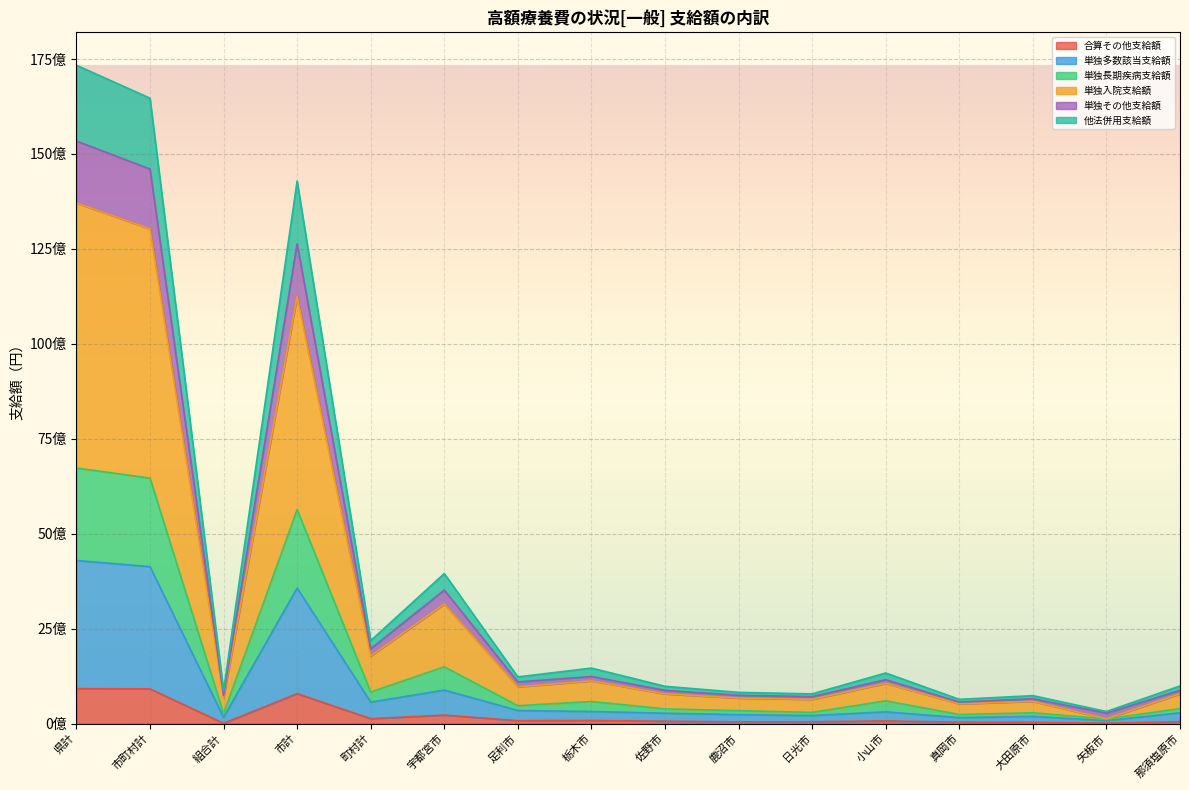

What are all the series names shown in the legend?

合算その他支給額, 単独多数該当支給額, 単独長期疾病支給額, 単独入院支給額, 単独その他支給額, 他法併用支給額